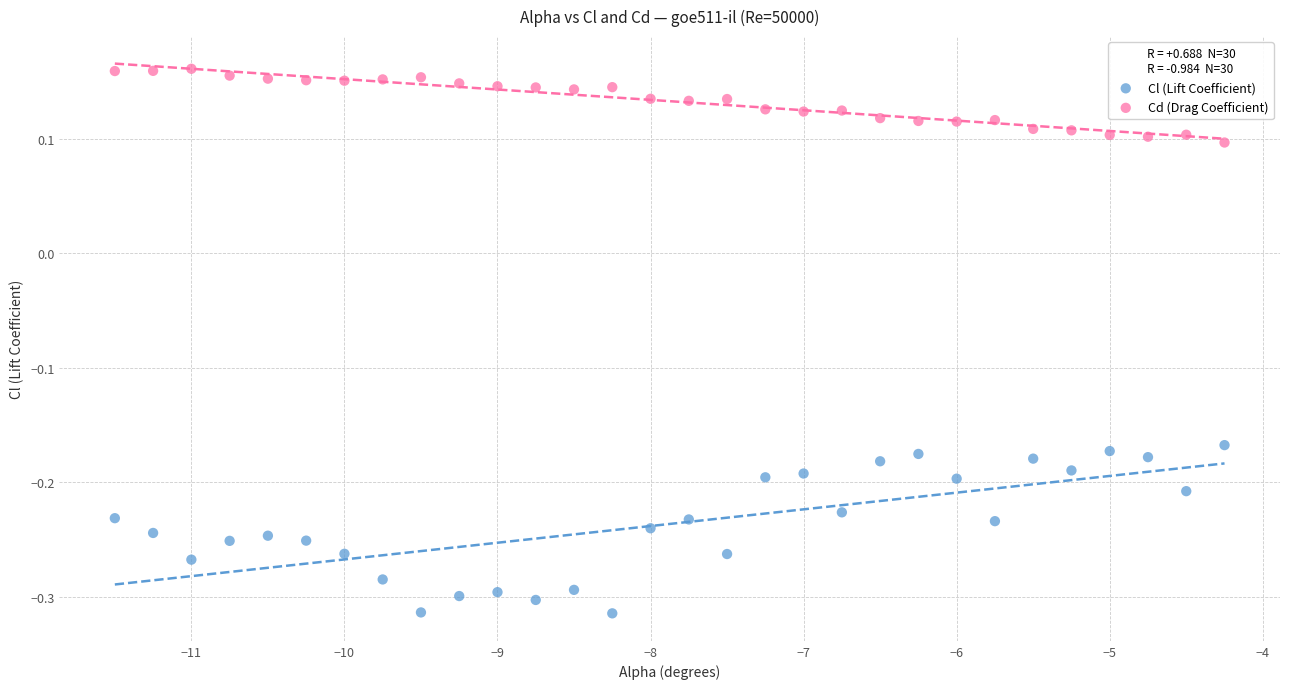

Which series contains the highest Y value?

Cd (Drag Coefficient)